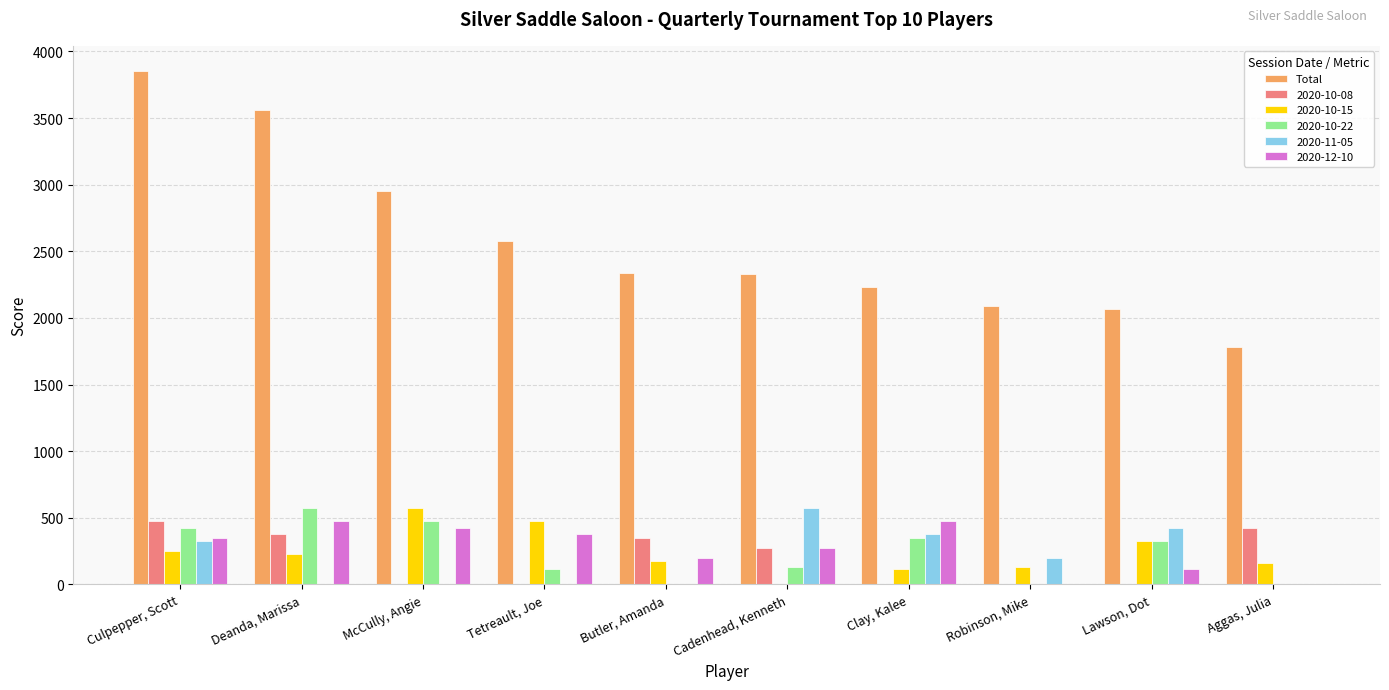

How many data points does each series have?

10